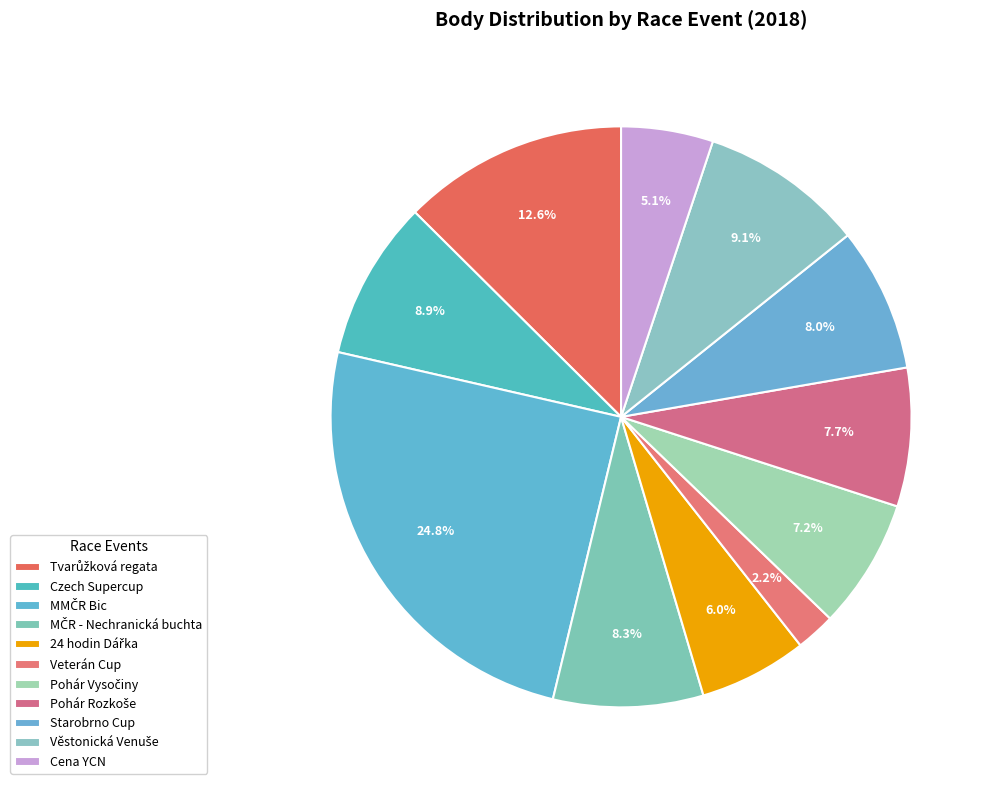

Count the number of slices in the pie.

11